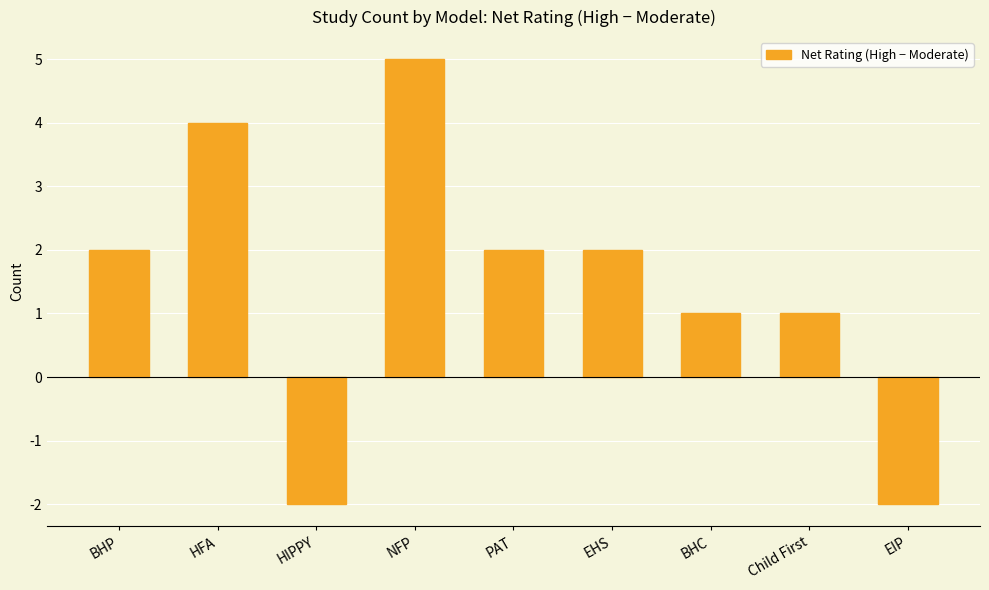

What is the label of the 4th bar from the right?

EHS